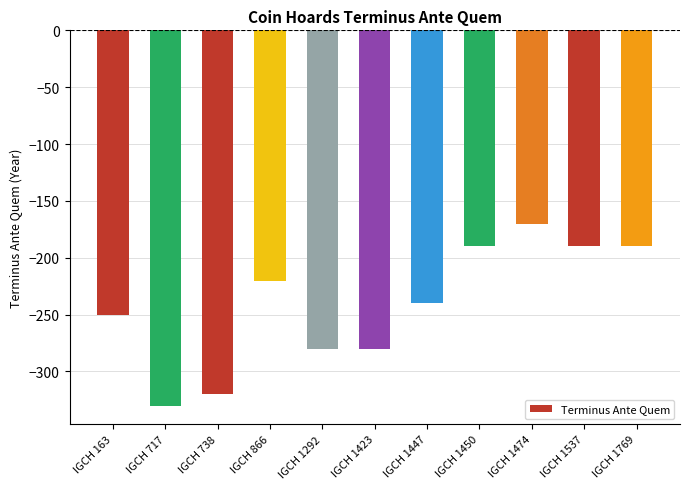

What is the change in value from IGCH 717 to IGCH 1537?

+140